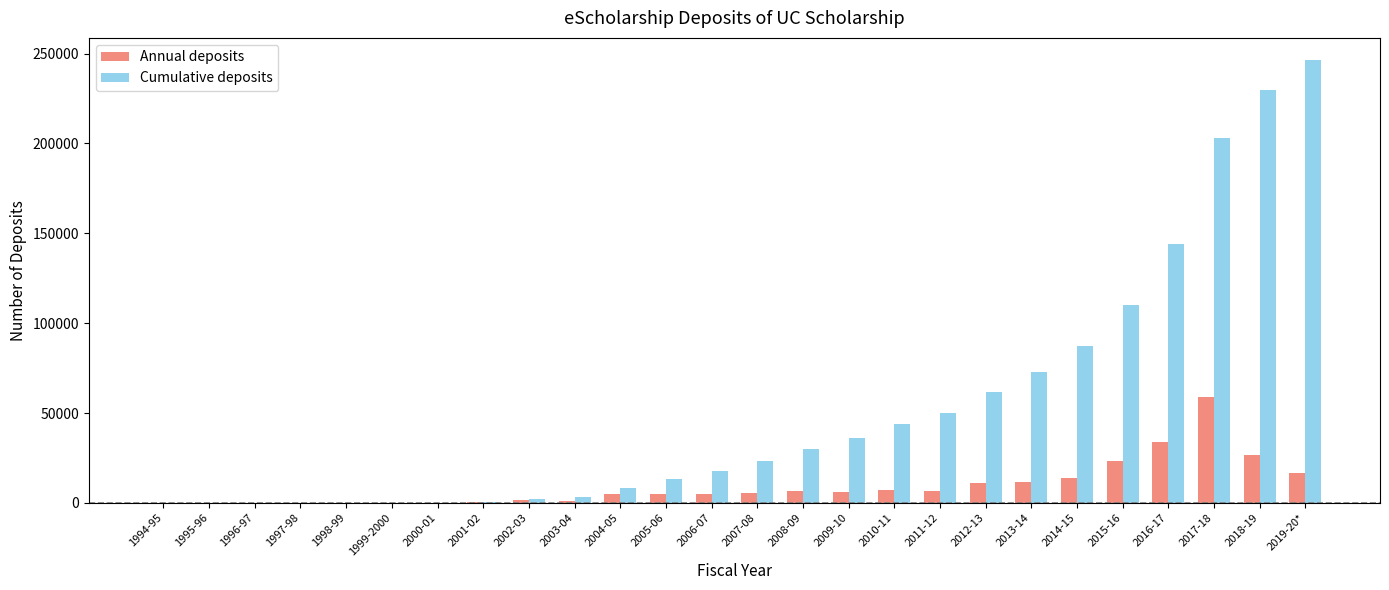

Are the bars grouped side by side (vs. stacked)?

Yes